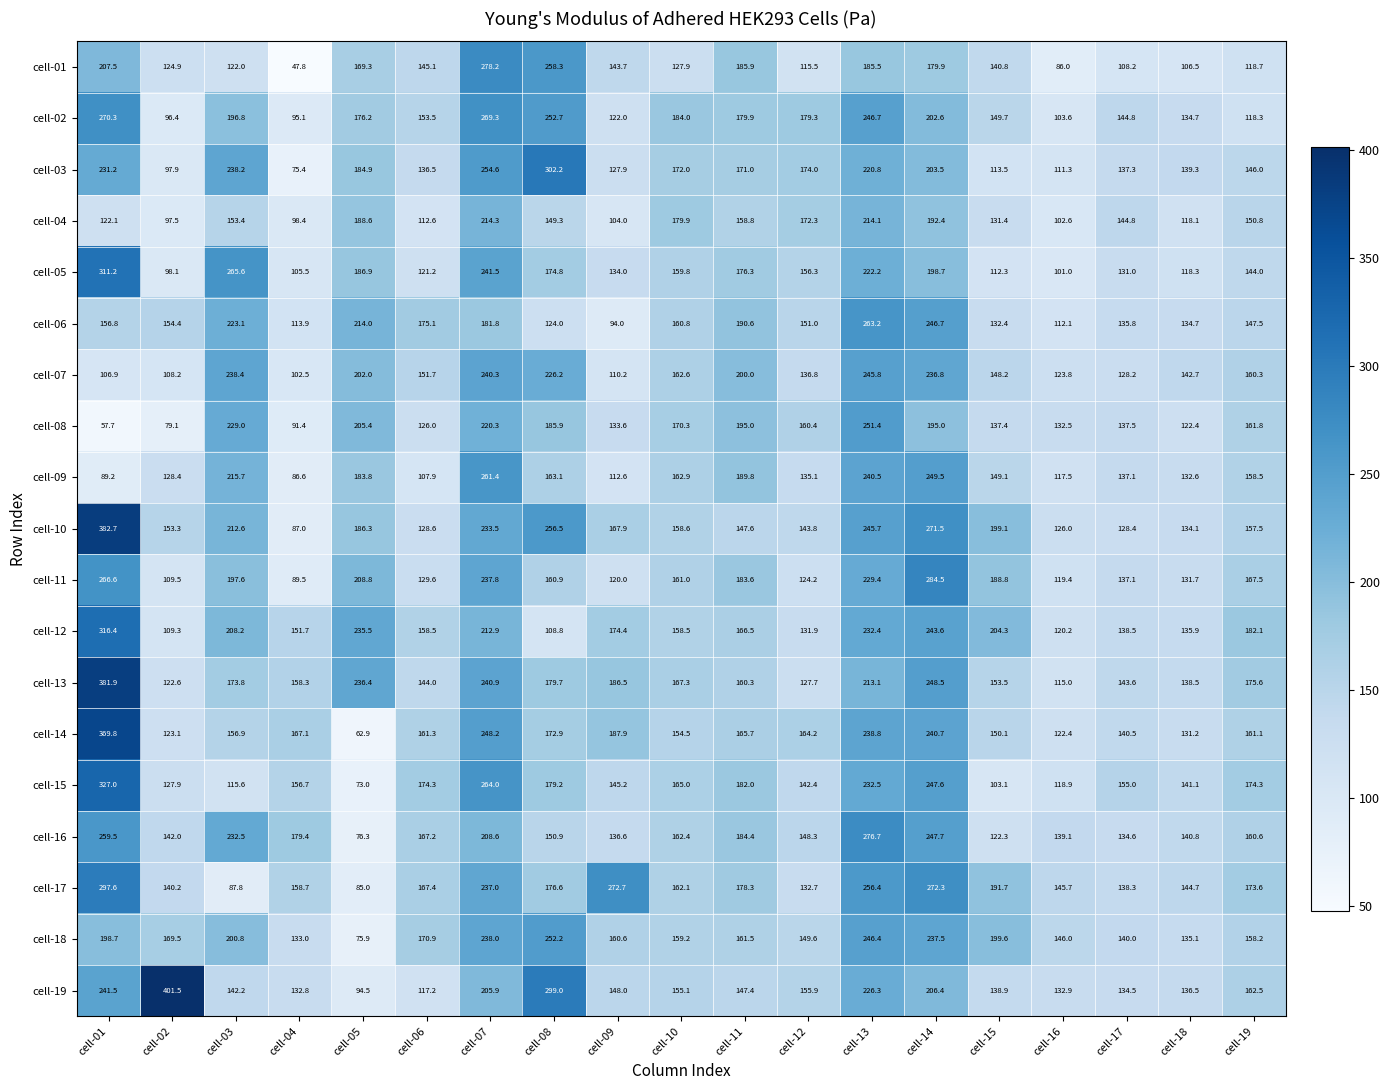

Read the cell-08 value at cell-03.

229.0